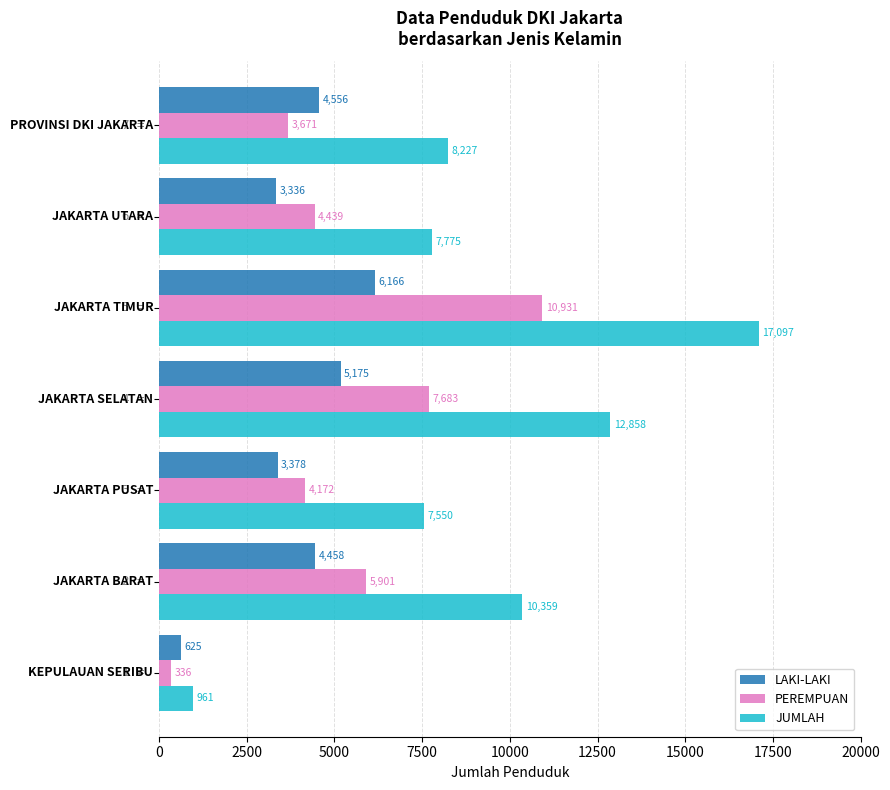

Which series has the largest total across all categories?

JUMLAH